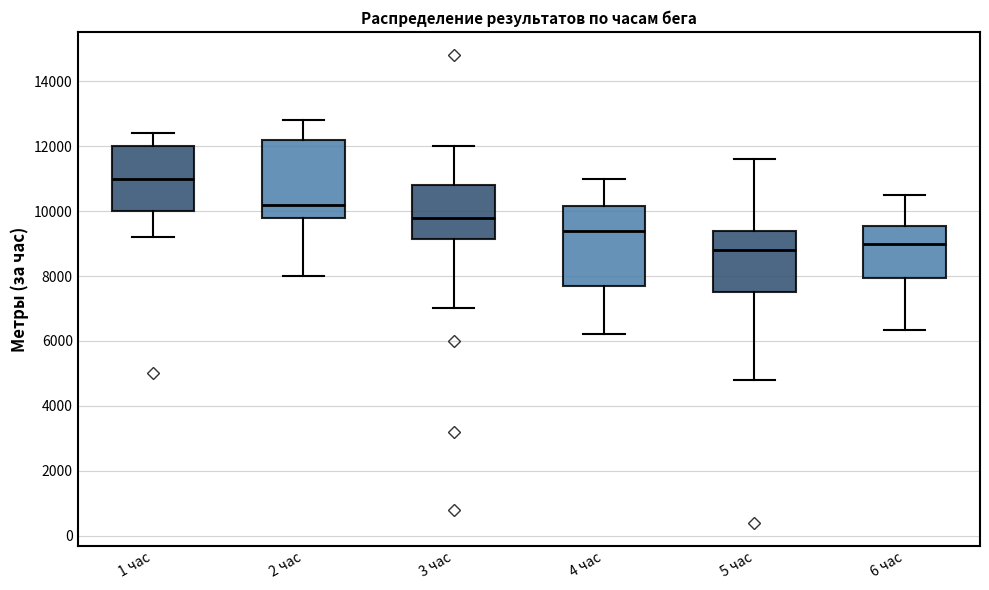

Reading left to right, read every box against the y-axis: the position of its median line, the range the box covers, and the ends of its whiskers. The values are not printed on the chart, so give them approximately, as read against the axis.

1 час: median 11000, box 10000 to 12000, whiskers 9200 to 12400
2 час: median 10200, box 9800 to 12200, whiskers 8000 to 12800
3 час: median 9800, box 9200 to 10800, whiskers 7000 to 12000
4 час: median 9400, box 7800 to 10200, whiskers 6200 to 11000
5 час: median 8800, box 7600 to 9400, whiskers 4800 to 11600
6 час: median 9000, box 8000 to 9600, whiskers 6400 to 10400